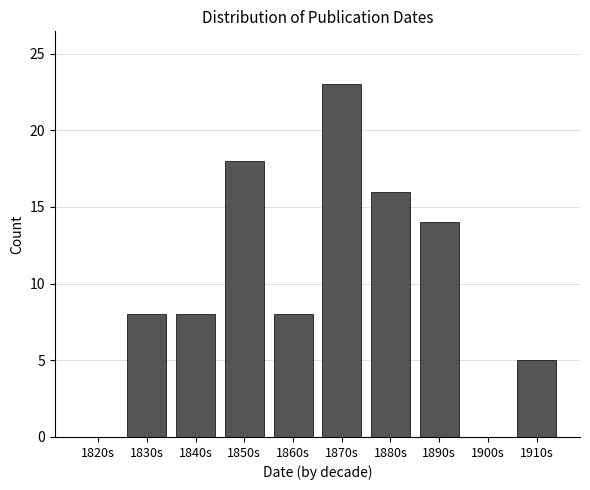

Reading left to right, extract all data points from this chart.

1820s=0	1830s=8	1840s=8	1850s=18	1860s=8	1870s=23	1880s=16	1890s=14	1900s=0	1910s=5